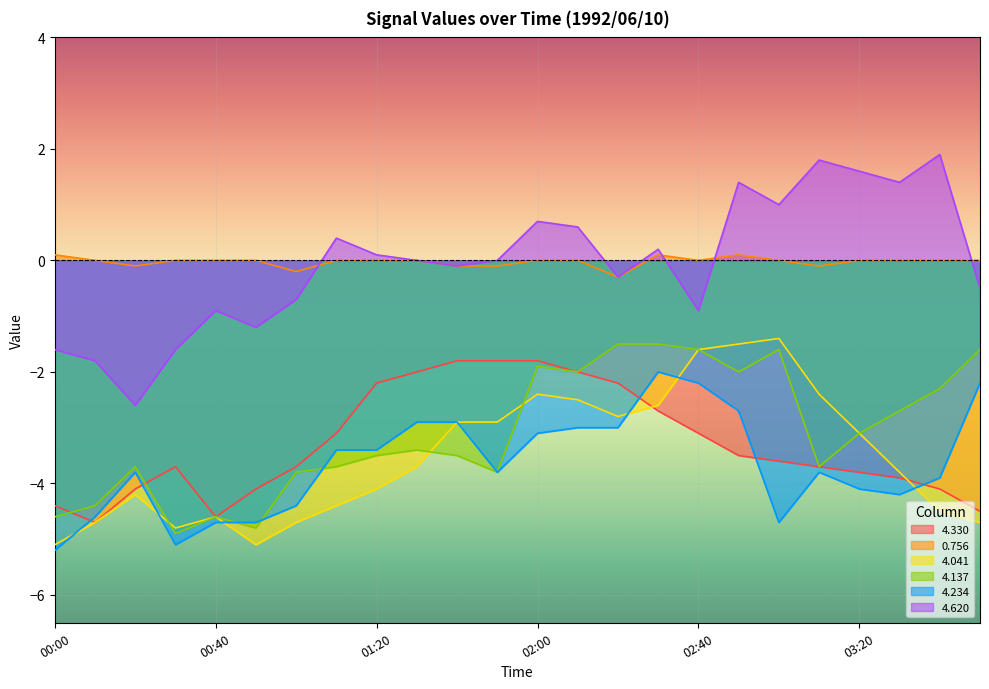

Between 03:40 and 00:50, which is larger?

03:40